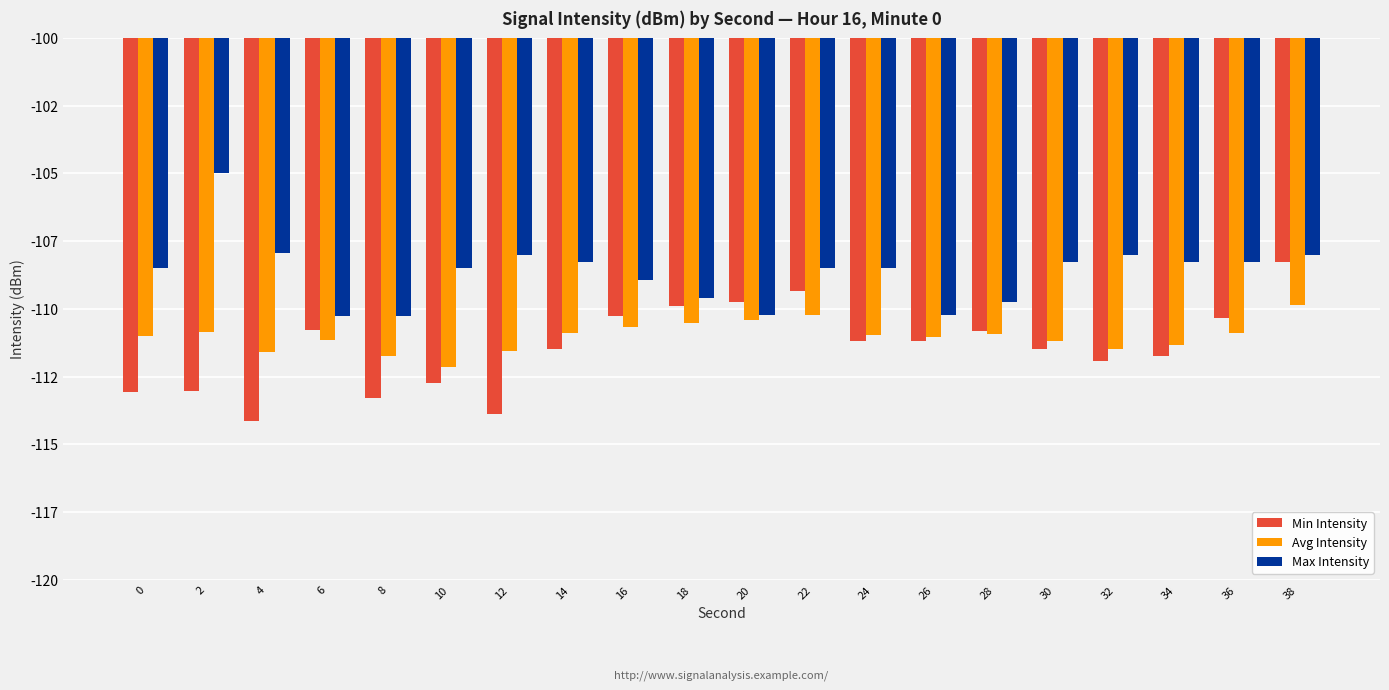

Are the bars horizontal?

No